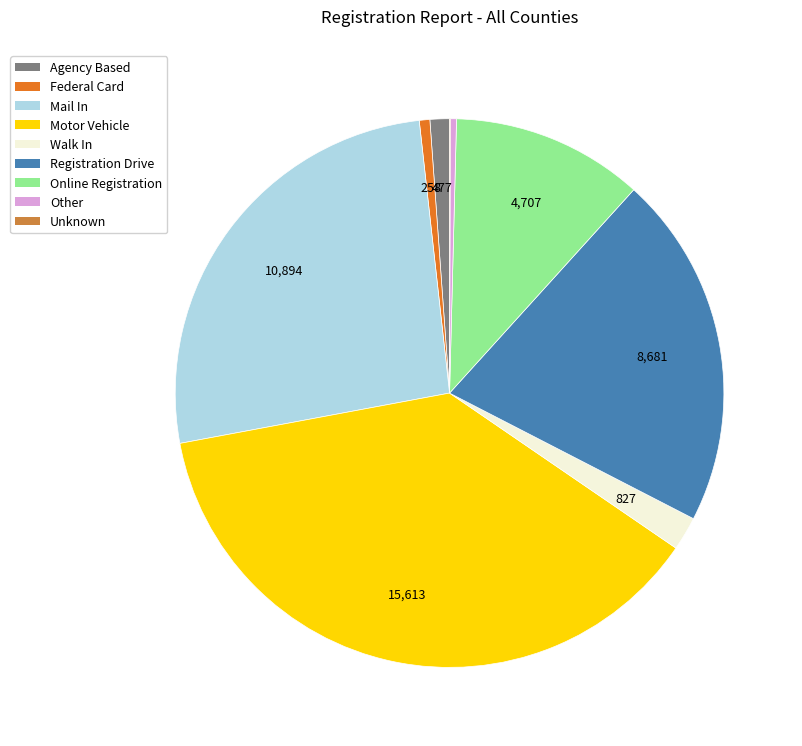

Combined, do Mail In and Online Registration account for over 50%?

No